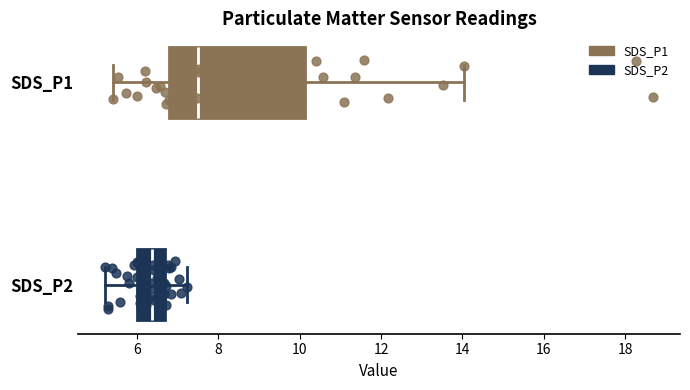

Comparing the boxes themselves (not the whiskers), which one is the widest?

SDS_P1